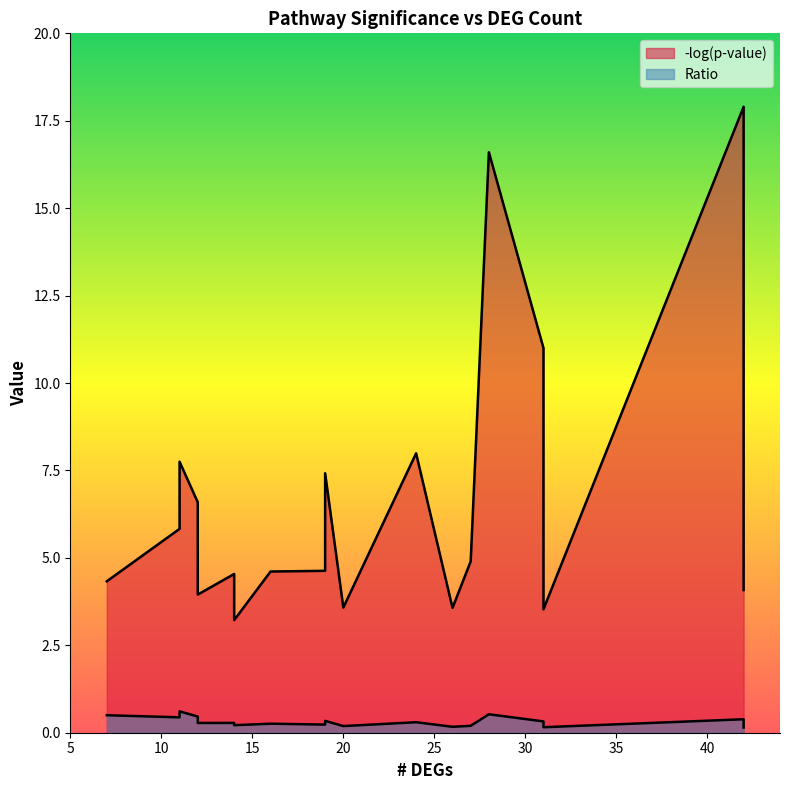

At 19, list the series in order from largest to smallest.

-log(p-value), Ratio